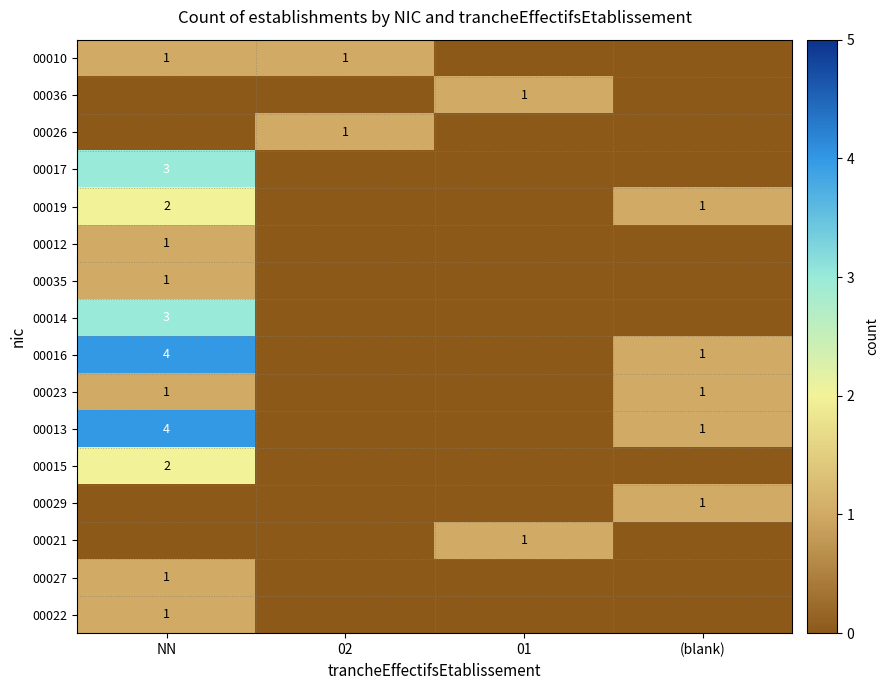

What is the total value across all series at 01?

2